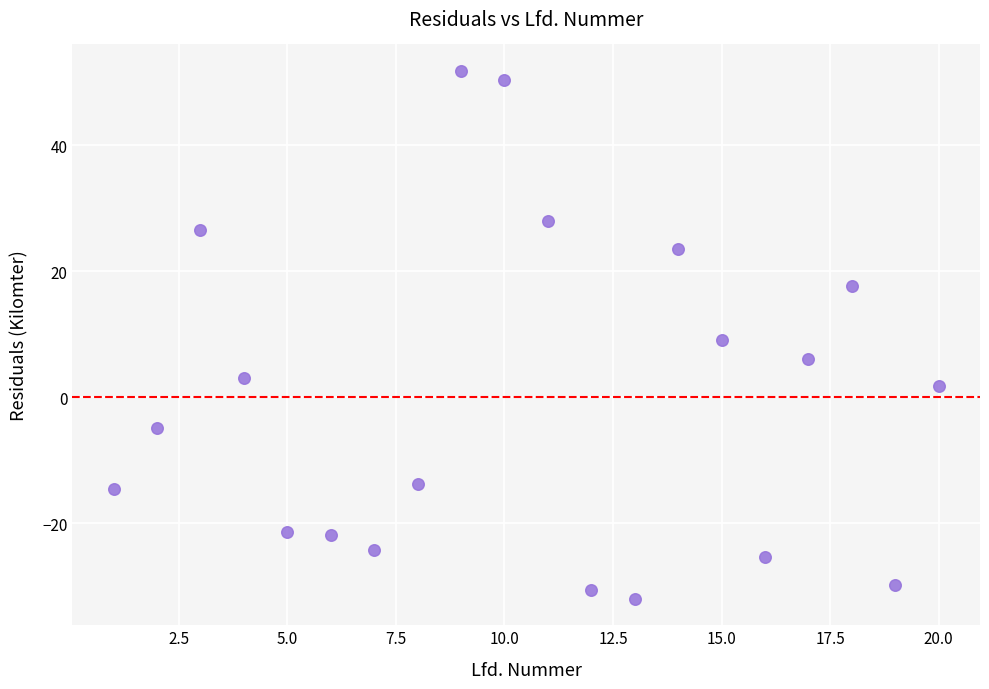

What is the range of Y values (max minus min)?

83.8